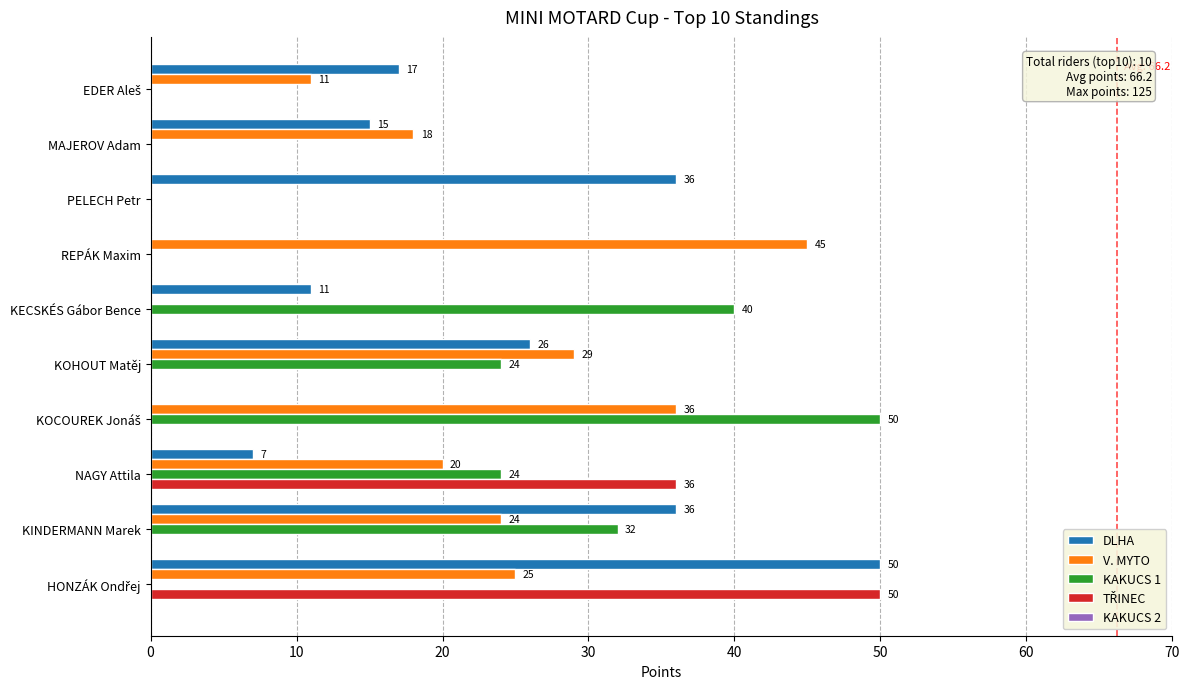

What is the total value across all series at KECSKÉS Gábor Bence?

51